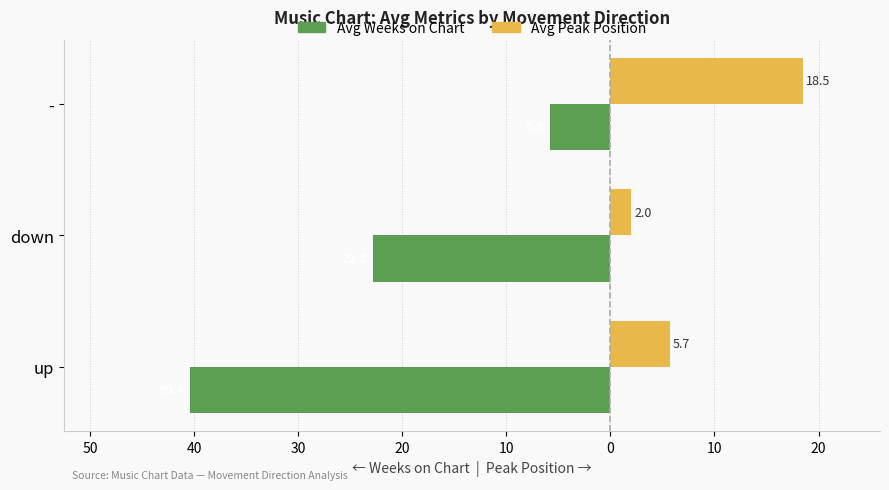

What are all the series names shown in the legend?

Avg Weeks on Chart, Avg Peak Position